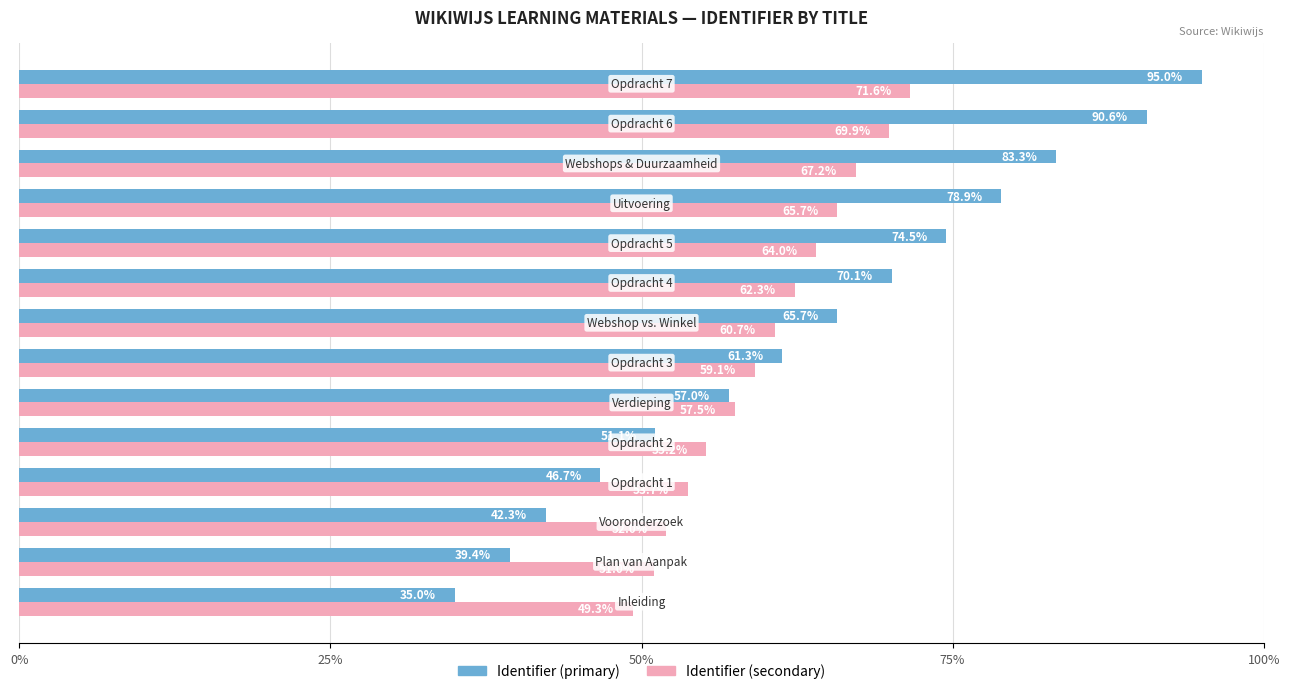

List the series in order of their peak value, highest first.

Identifier (primary), Identifier (secondary)